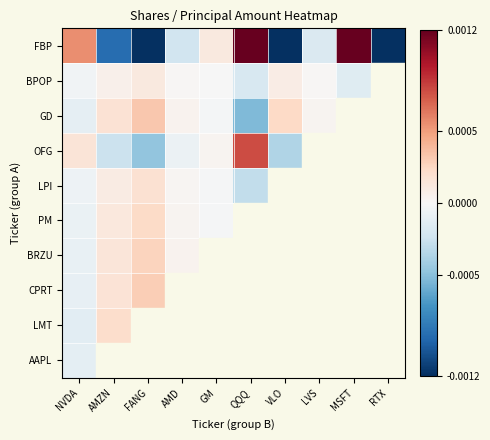

How many data points in GD are above 0?

5